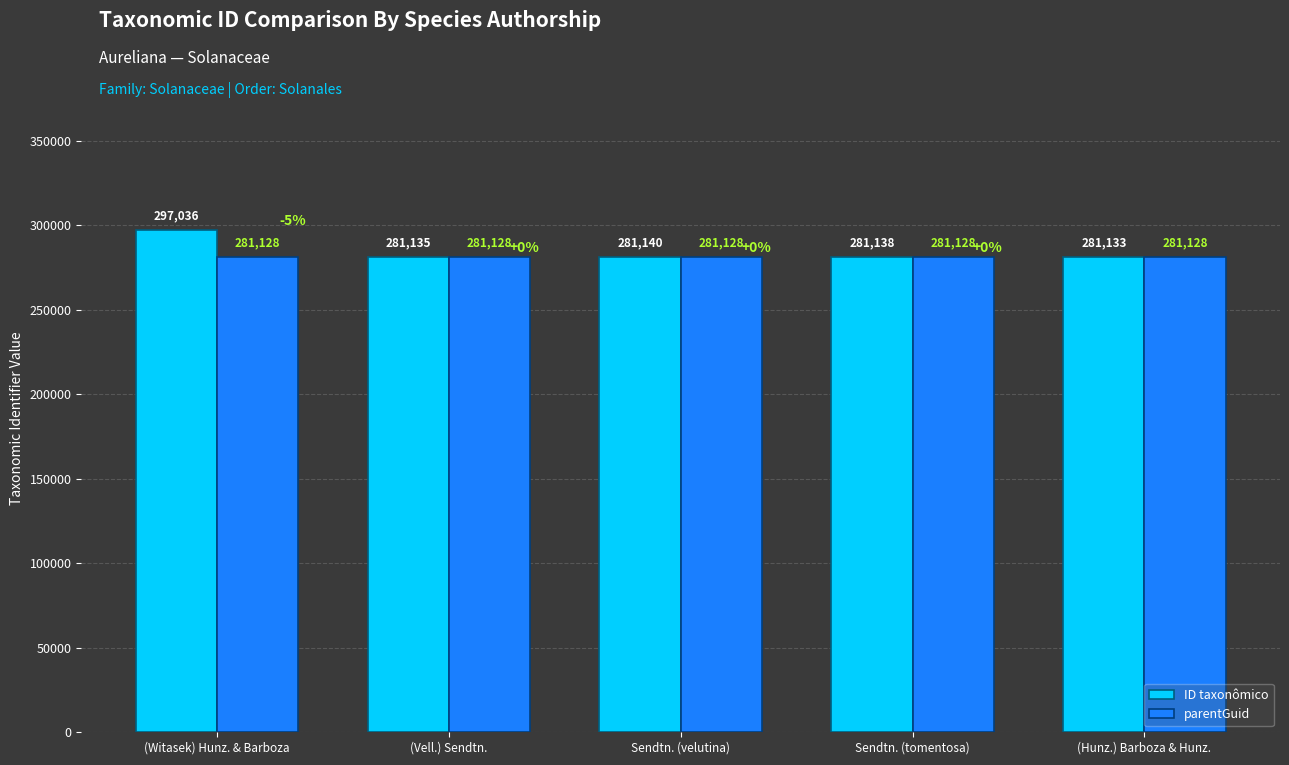

What is the label of the 1st bar from the right?

(Hunz.) Barboza & Hunz.